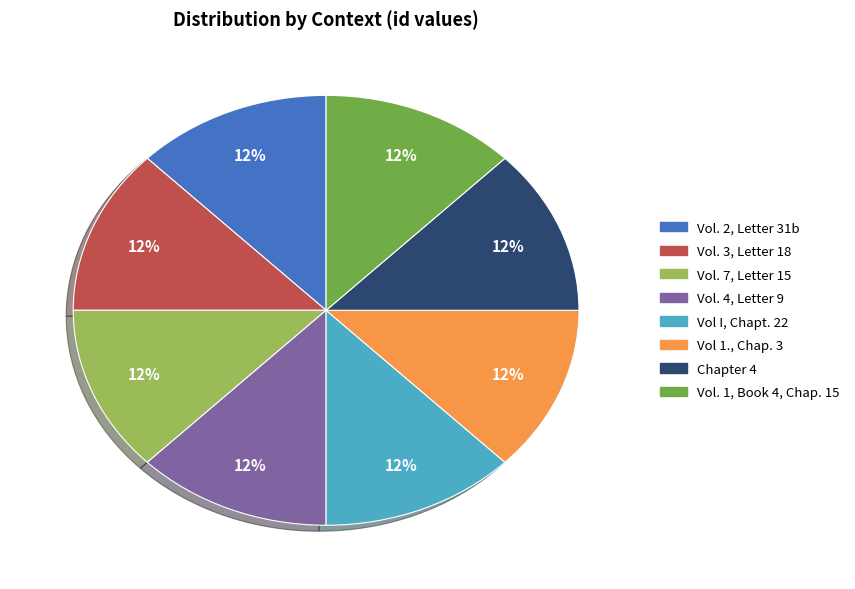

To the nearest percent, what is the combined percentage of Vol. 2, Letter 31b and Vol. 4, Letter 9?

25%